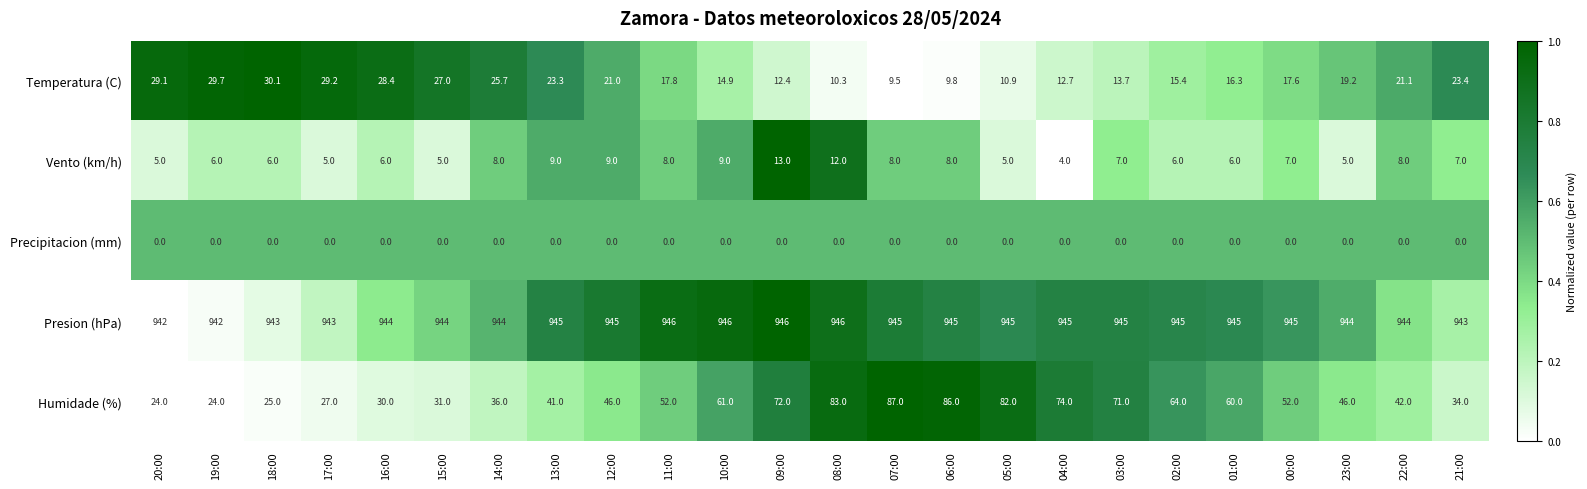

The value of Presion (hPa) at 20:00 is 1539.9. True or false?

False